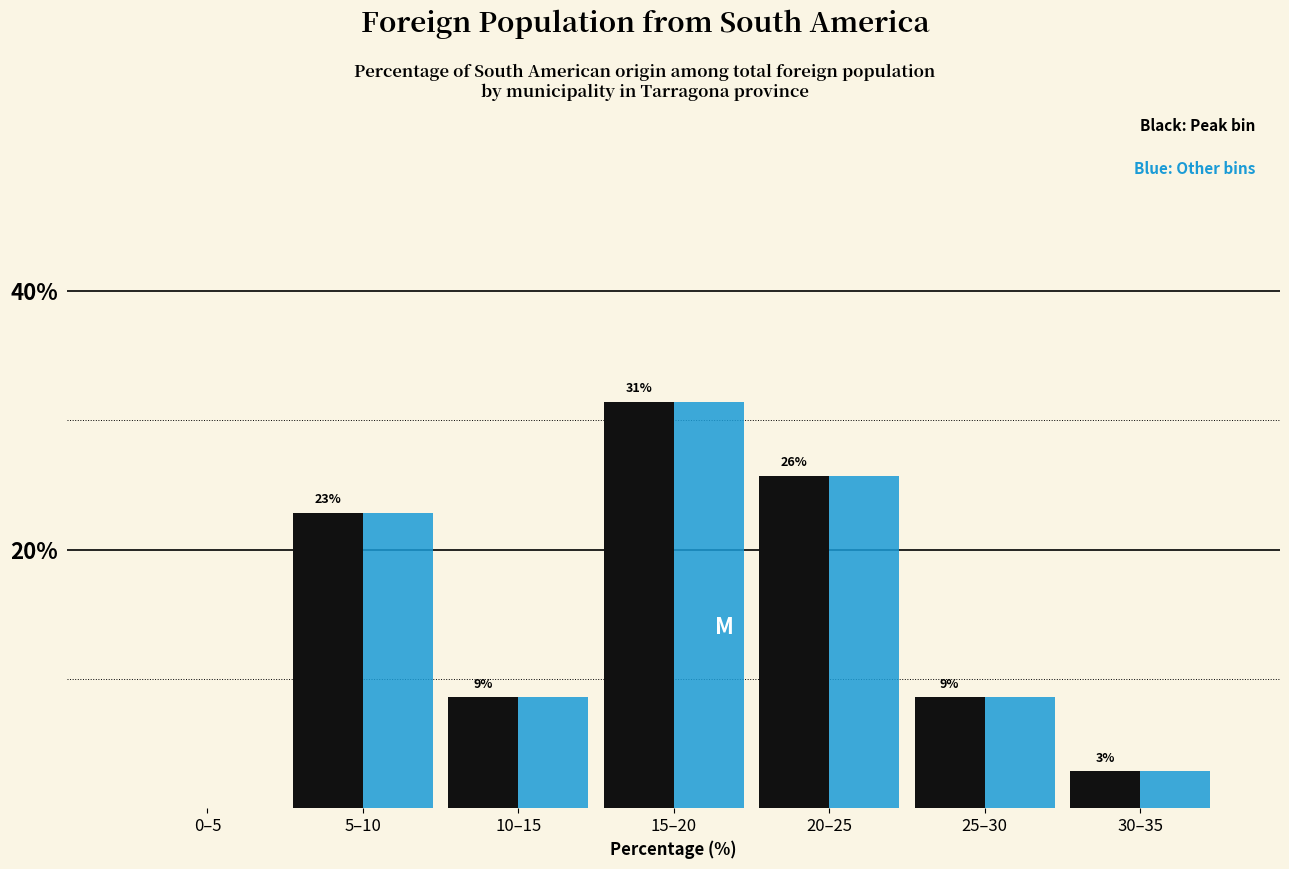

What is the greatest value displayed?

31.4